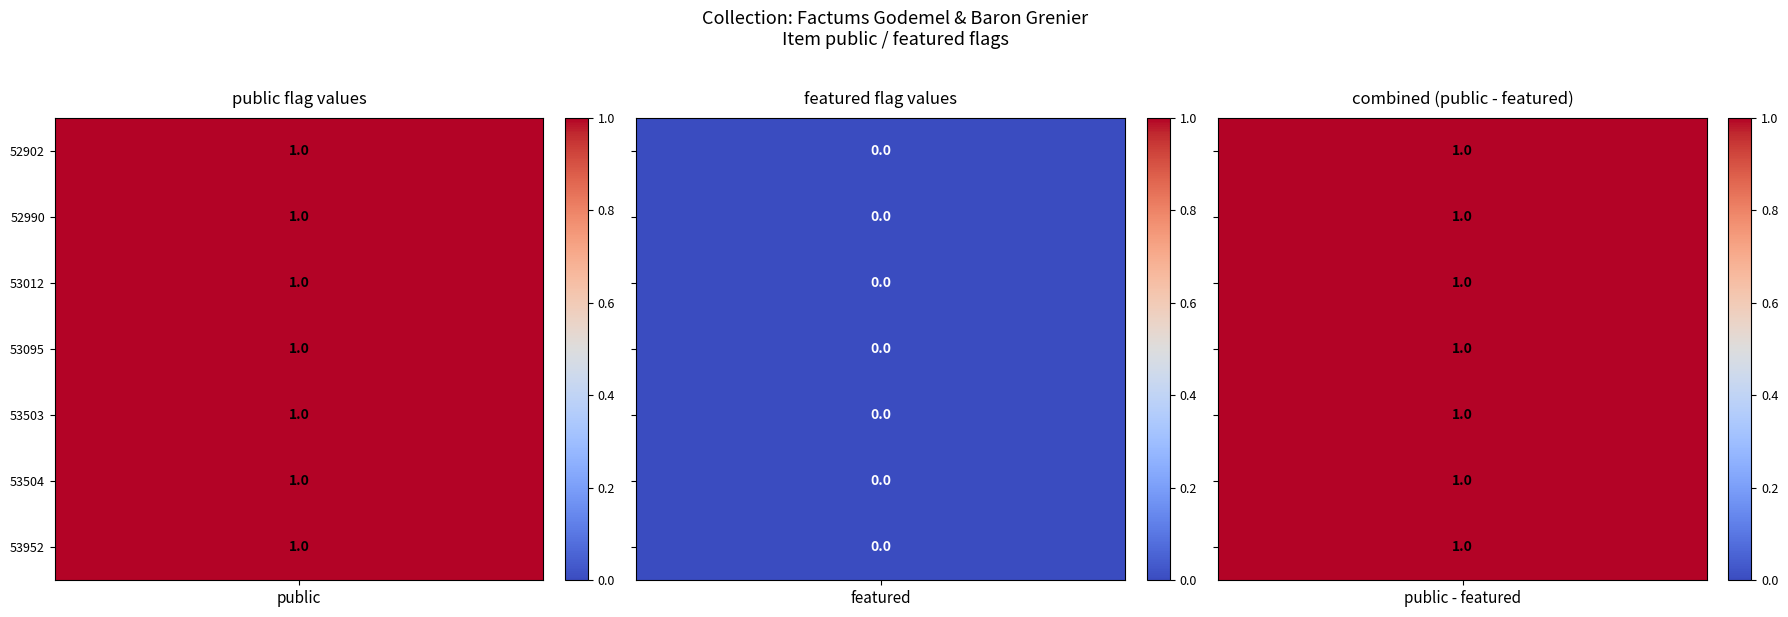

Reading left to right, extract all data points from this chart.

public: 1	1	1	1	1	1	1
featured: 0	0	0	0	0	0	0